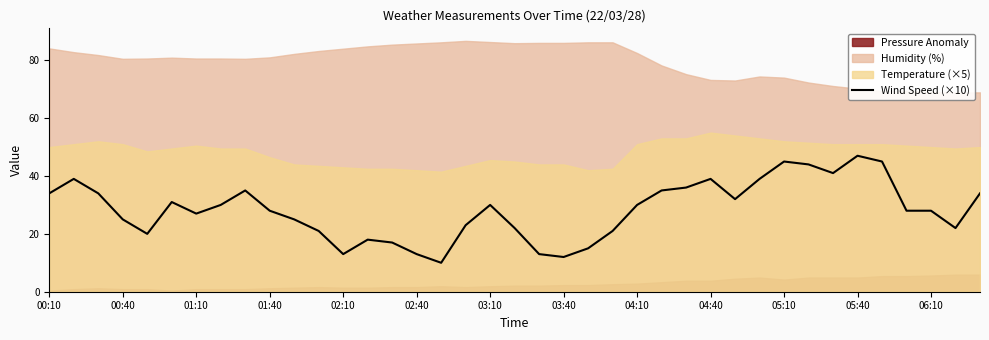

True or false: Wind Speed (×10) has a value of 12 at 03:40.

True